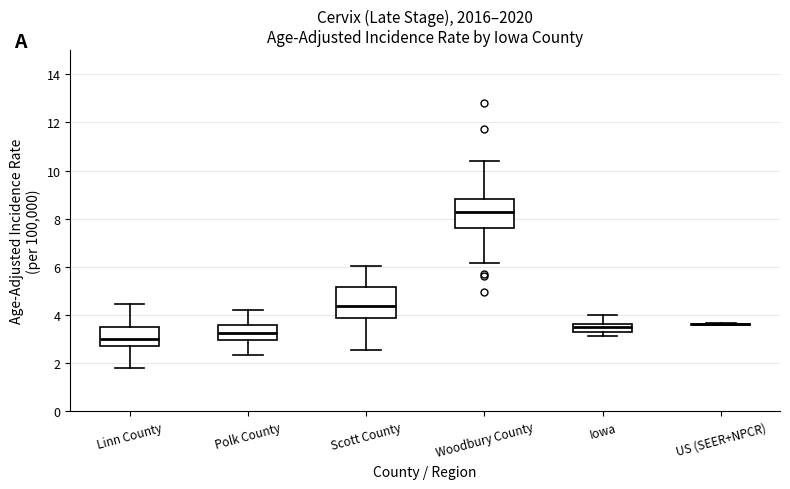

Where is the lower edge of the box for Linn County on the y-axis? The values are not printed on the chart, so give them approximately, as read against the axis.

2.8